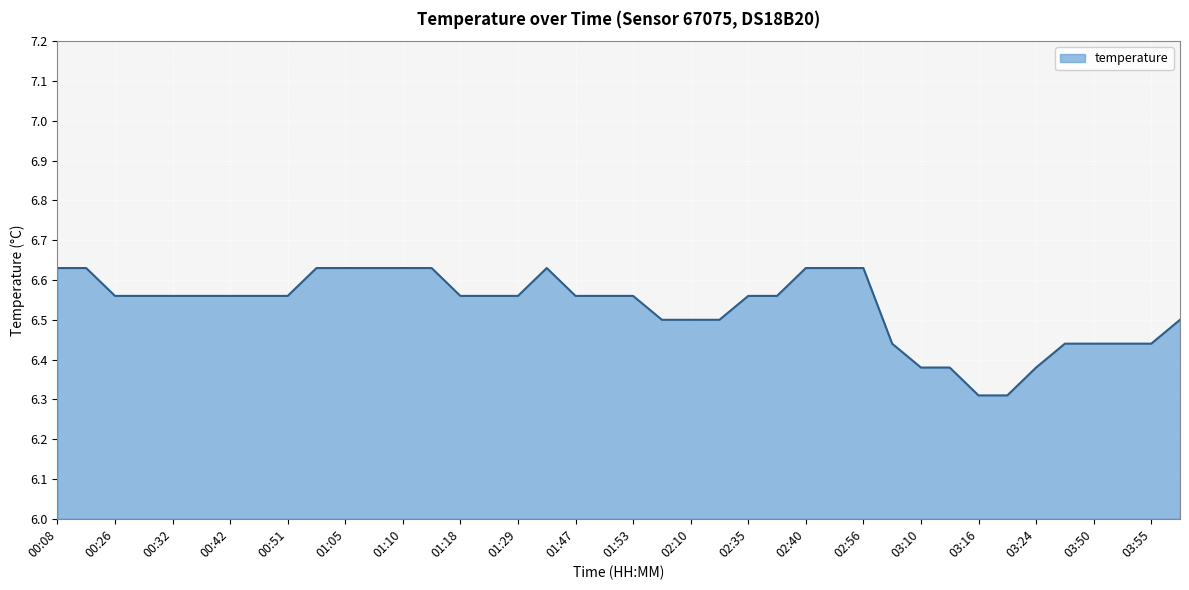

What is the sum of all values?

261.3